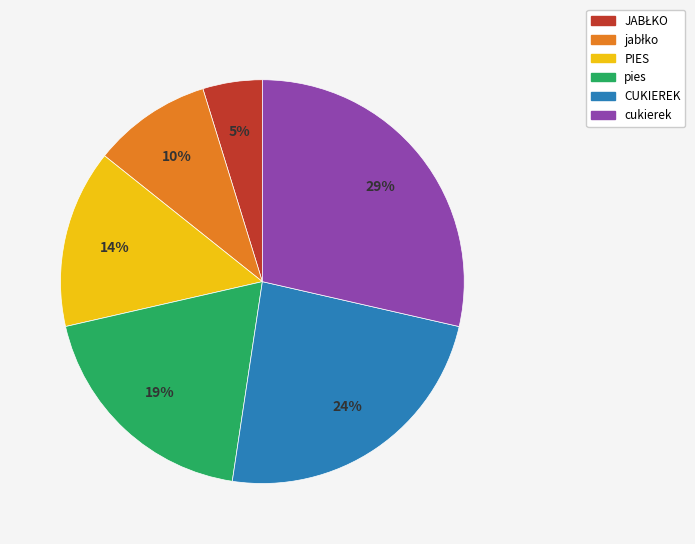

Count the number of slices in the pie.

6